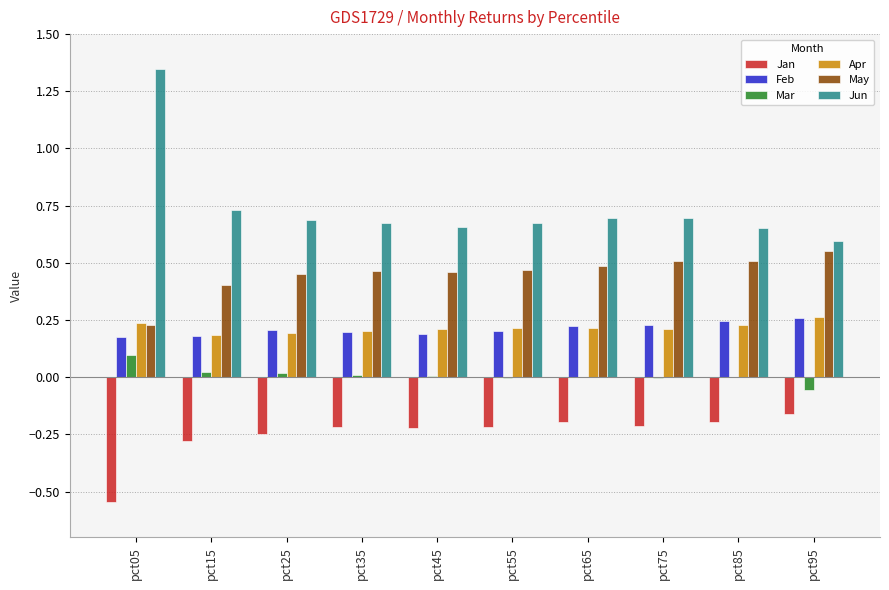

Which series changed the most between pct05 and pct35?

Jun